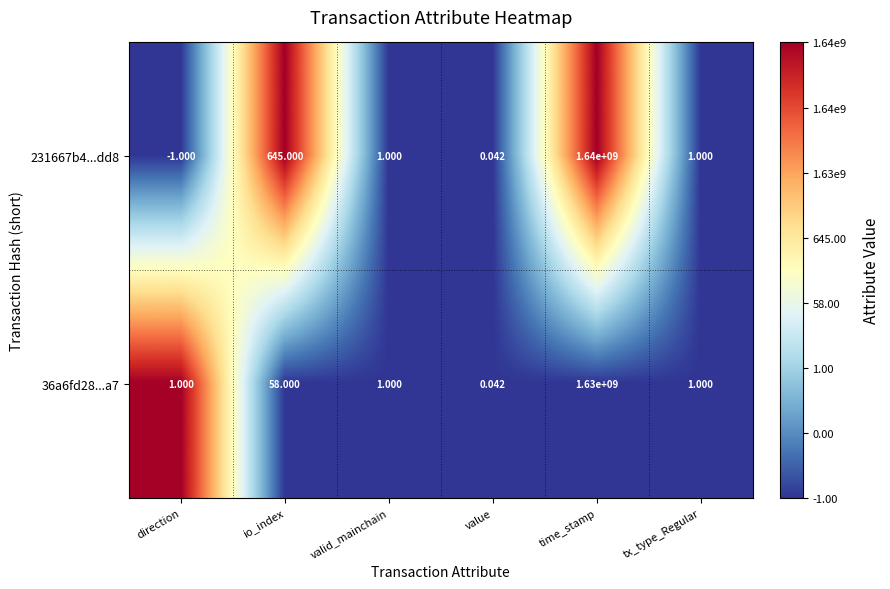

How many categories are shown in the chart?

6